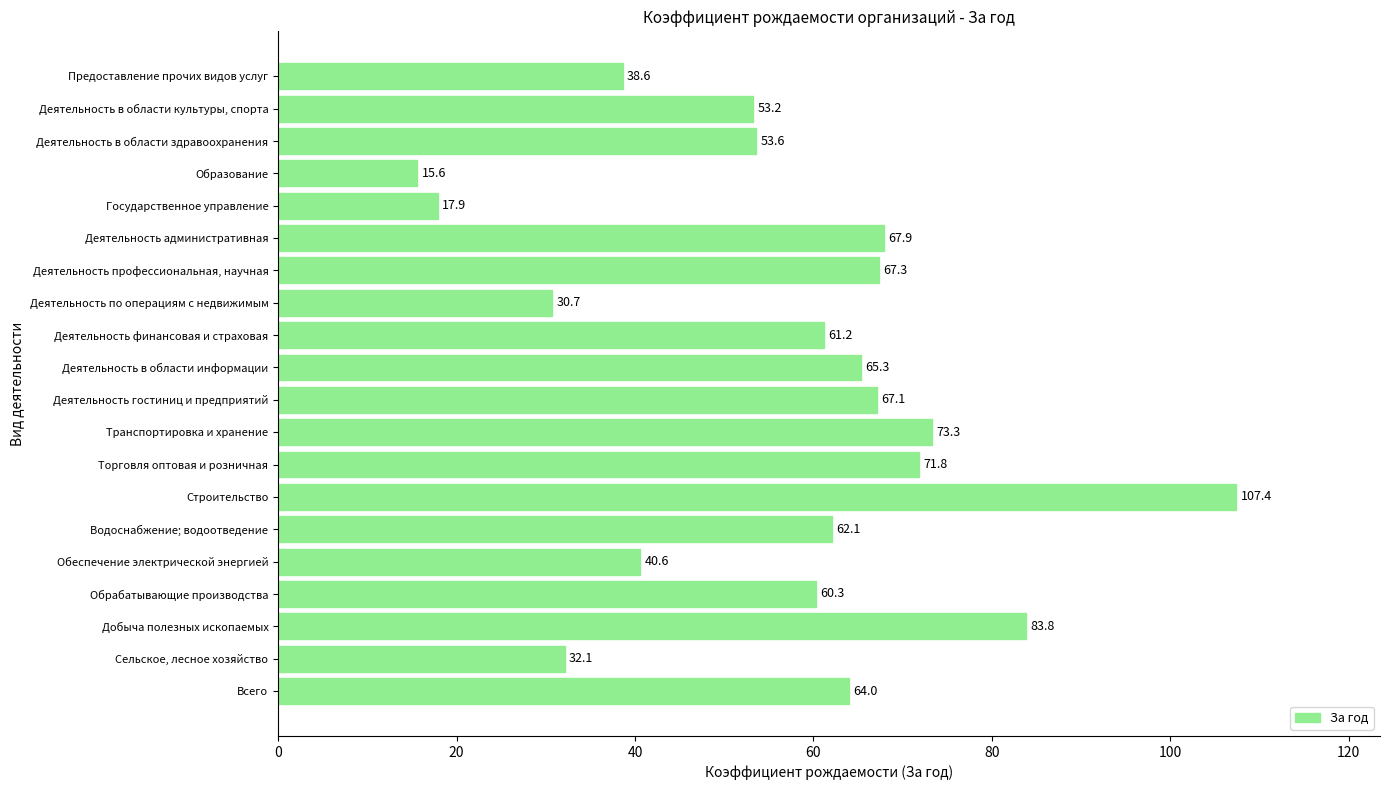

Reading top to bottom, list all the values displayed in this chart.

Предоставление прочих видов услуг=38.6	Деятельность в области культуры, спорта=53.2	Деятельность в области здравоохранения=53.6	Образование=15.6	Государственное управление=17.9	Деятельность административная=67.9	Деятельность профессиональная, научная=67.3	Деятельность по операциям с недвижимым=30.7	Деятельность финансовая и страховая=61.2	Деятельность в области информации=65.3	Деятельность гостиниц и предприятий=67.1	Транспортировка и хранение=73.3	Торговля оптовая и розничная=71.8	Строительство=107.4	Водоснабжение; водоотведение=62.1	Обеспечение электрической энергией=40.6	Обрабатывающие производства=60.3	Добыча полезных ископаемых=83.8	Сельское, лесное хозяйство=32.1	Всего=64.0